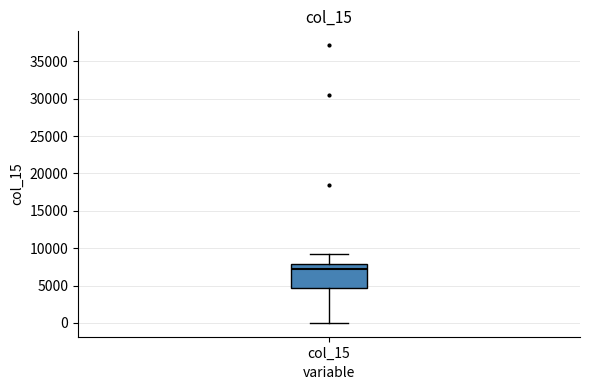

Where does the median line of the box for col_15 sit on the y-axis? The values are not printed on the chart, so give them approximately, as read against the axis.

7000